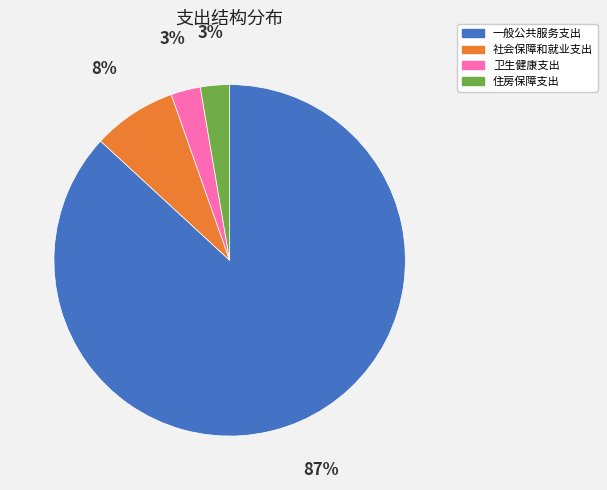

To the nearest percent, what portion does 社会保障和就业支出 represent?

8%